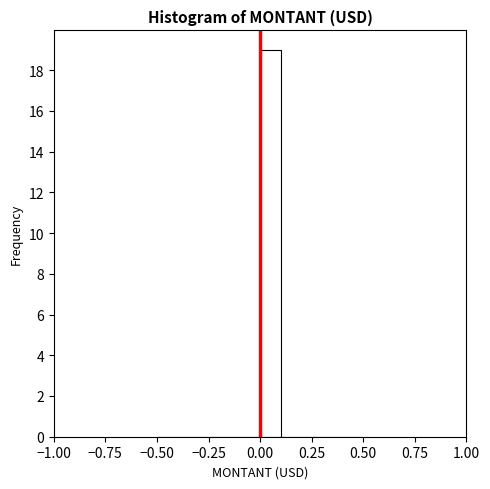

Read against the x-axis, roughly where is the centre of the tallest bar?

0.05